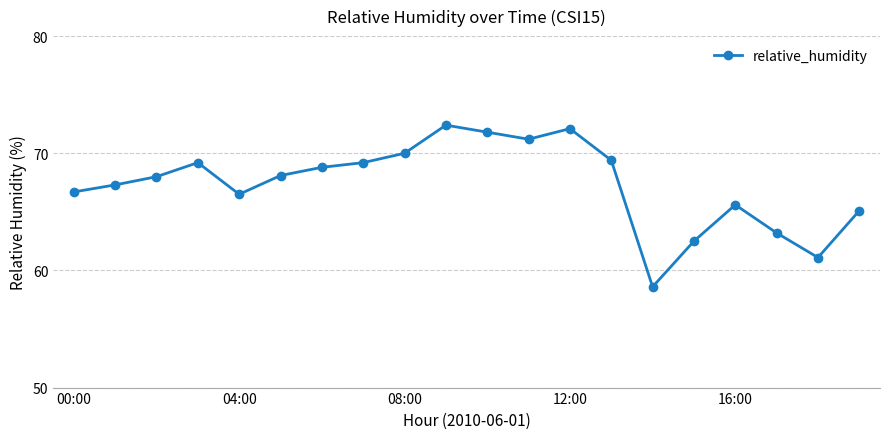

How many interior local valleys (lower than both neighbors) does the data have?

4